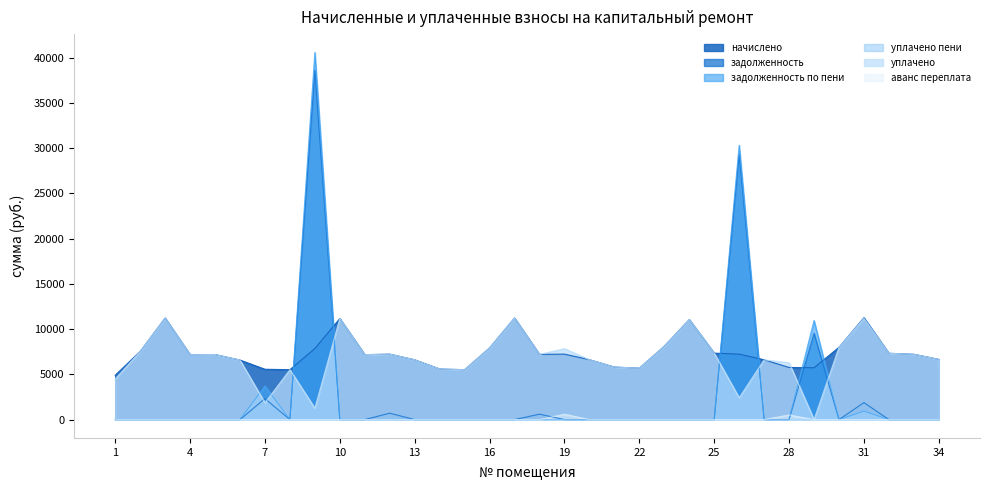

What is the difference between the maximum and minimum values in the задолженность series?

38605.2